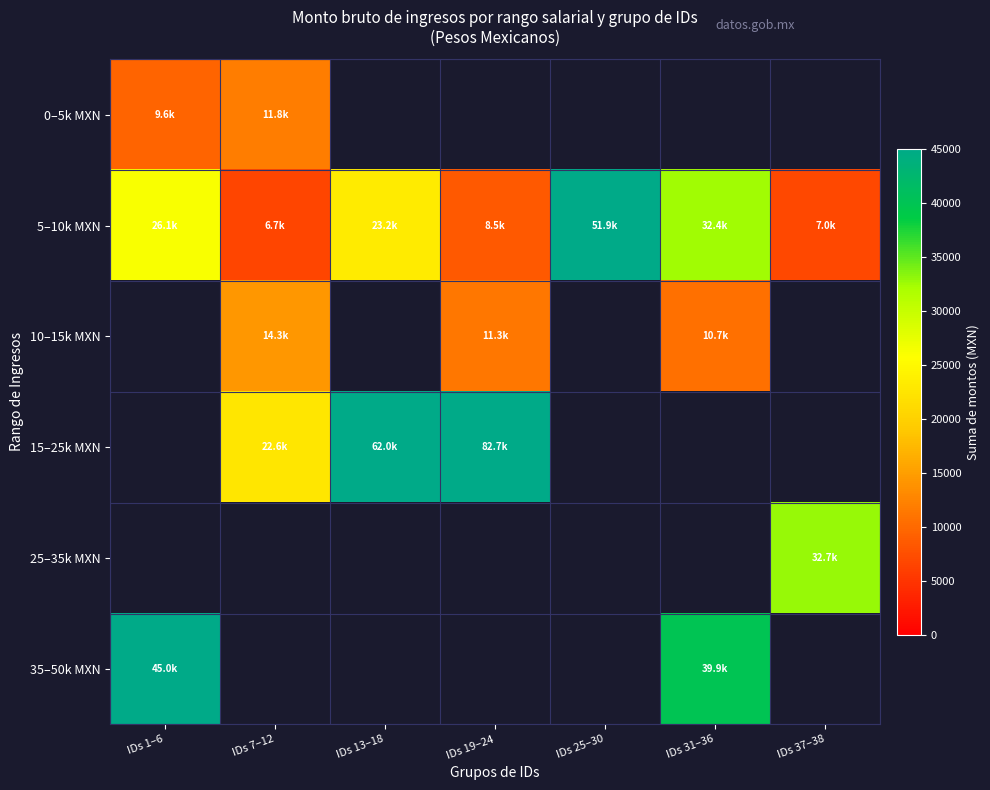

Count the number of categories in the chart.

7